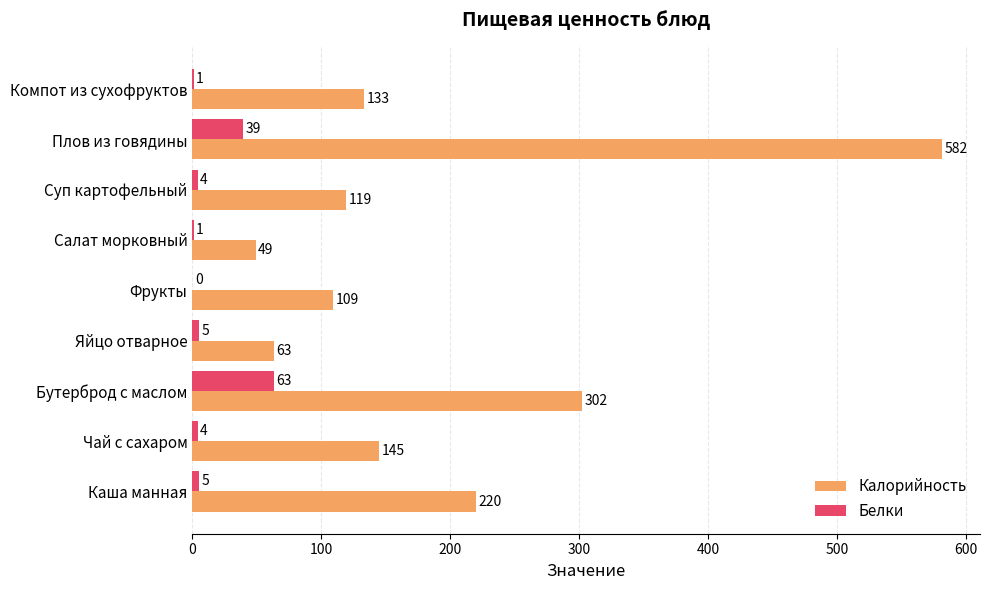

What is the total value across all series at Каша манная?

225